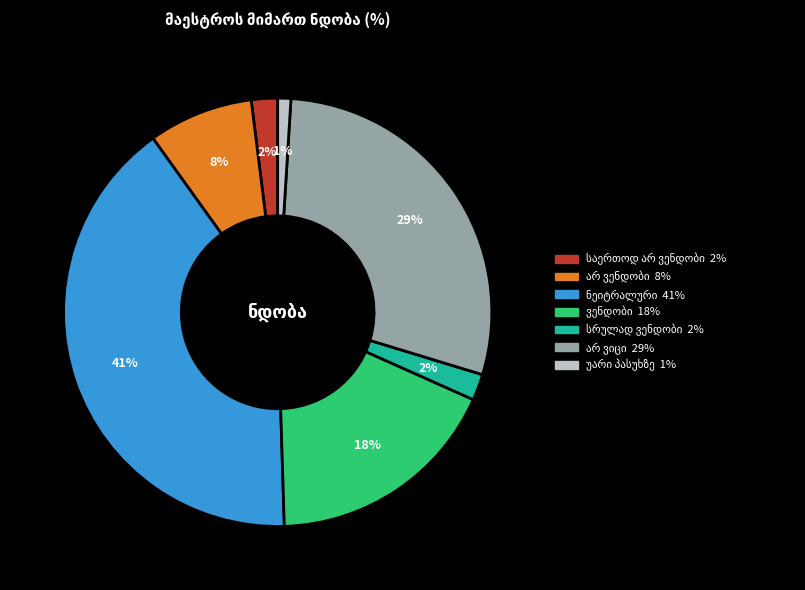

To the nearest percent, what is the difference between the largest and smallest slice percentages?

40%